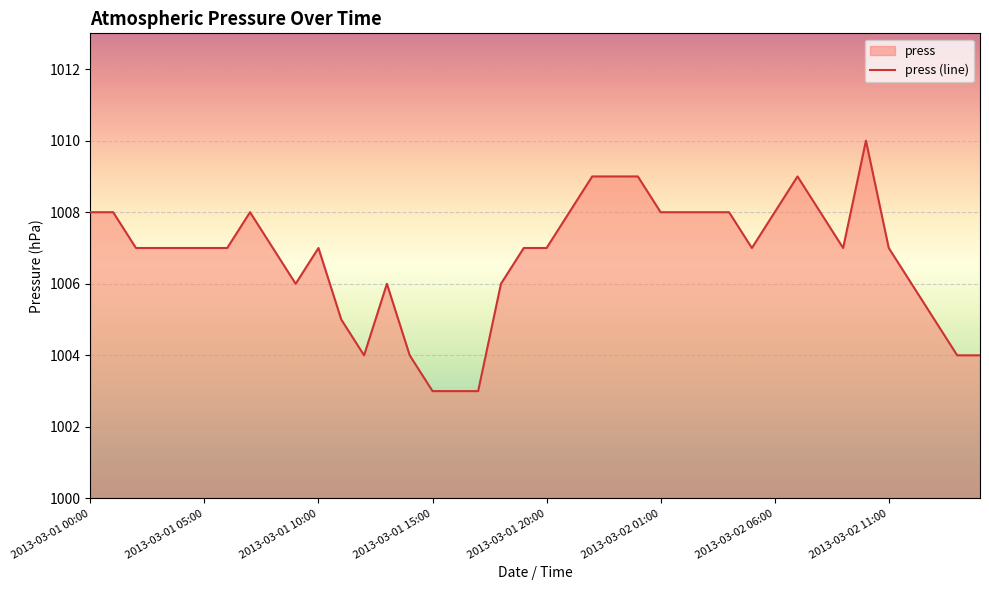

Is it true that the value at 2013-03-01 00:00 is 1008?

True